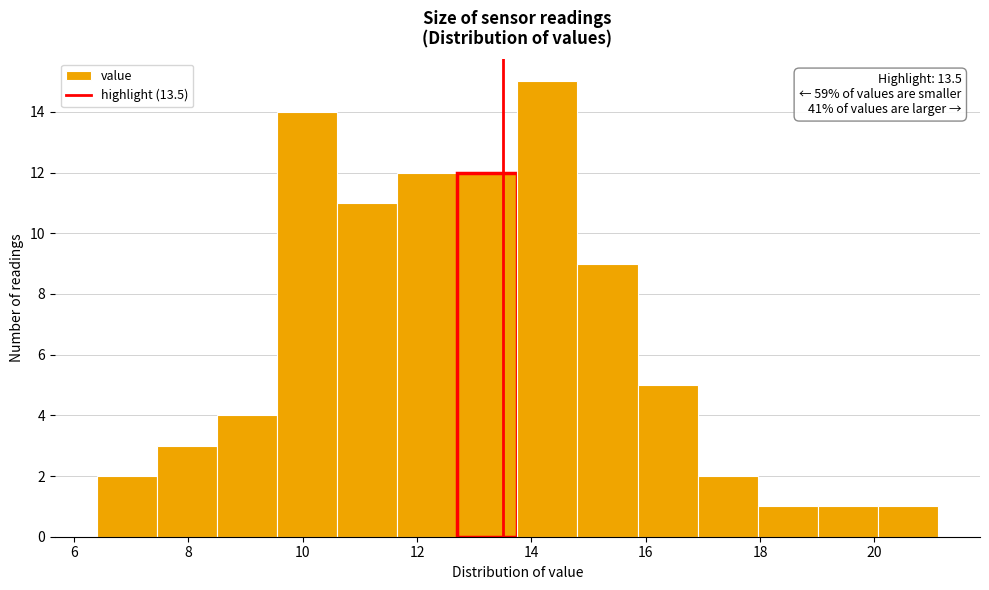

Over which range of the x-axis is the bar tallest?

13.8 to 14.8